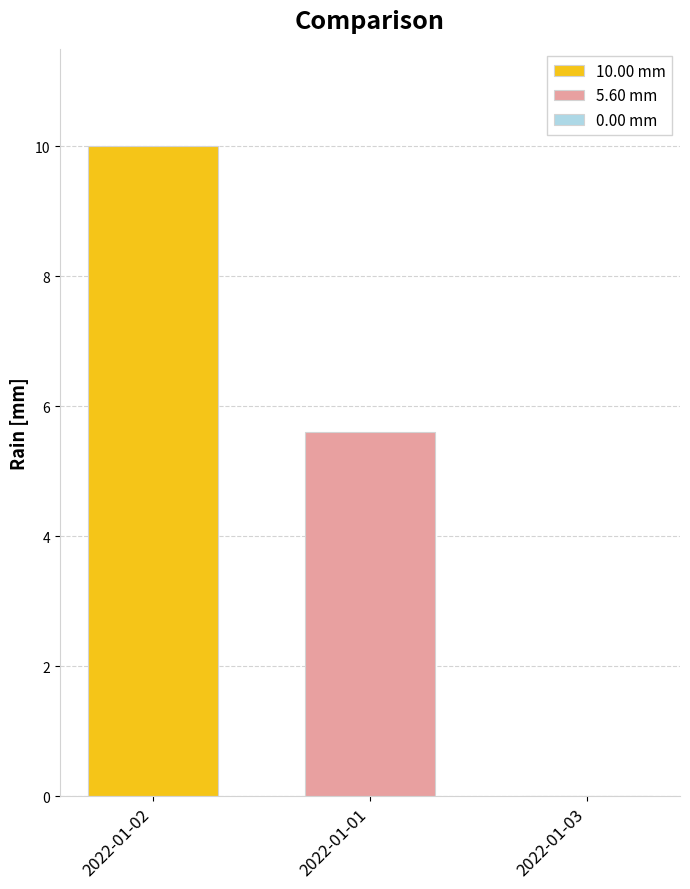

Which series has the largest range (max minus min)?

10.00 mm